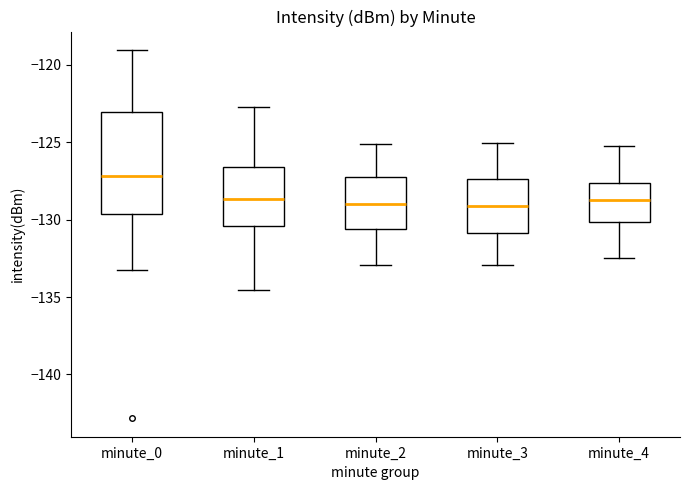

Which box's median line is the highest?

minute_0